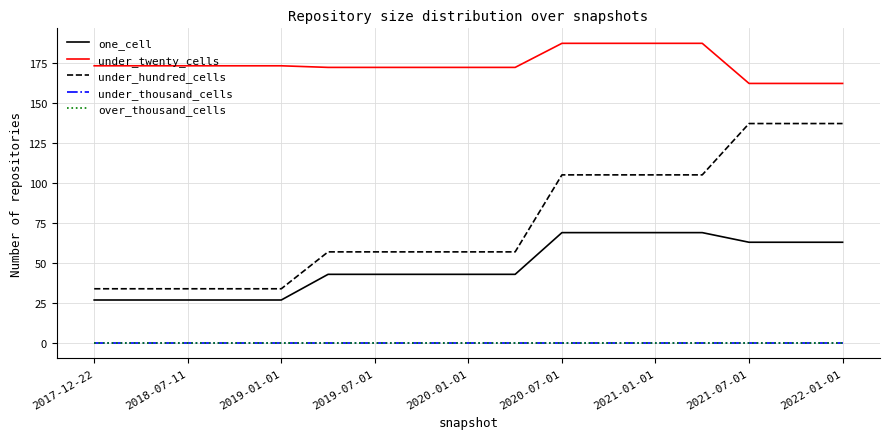

Is this an area chart (filled region under the line)?

No